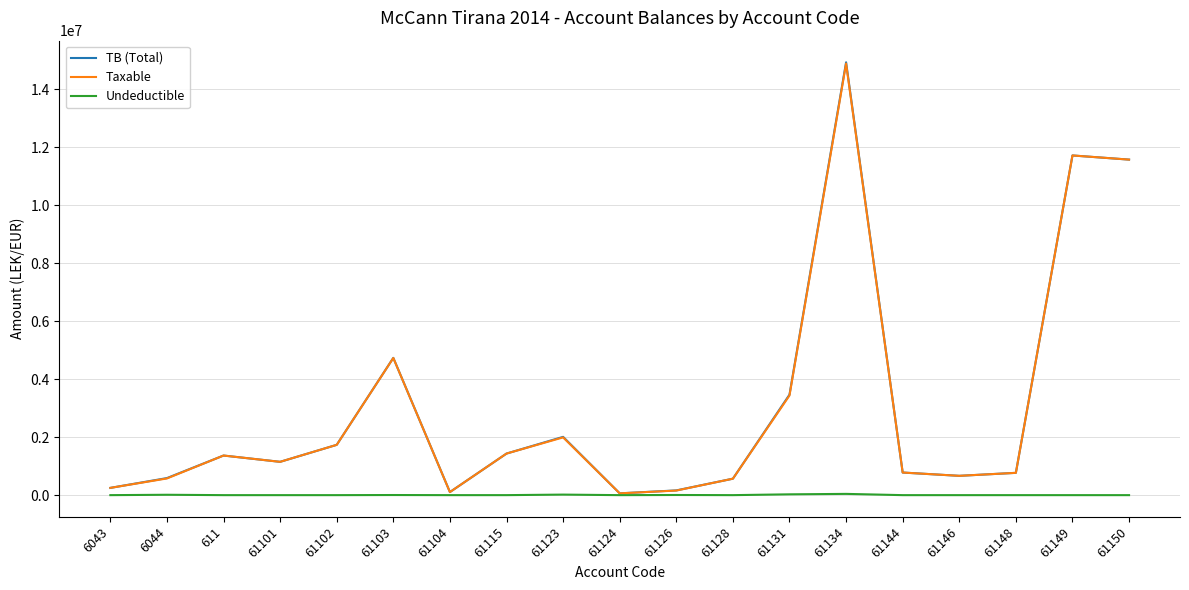

Is it true that Undeductible equals 18500.0 at 61123?

True